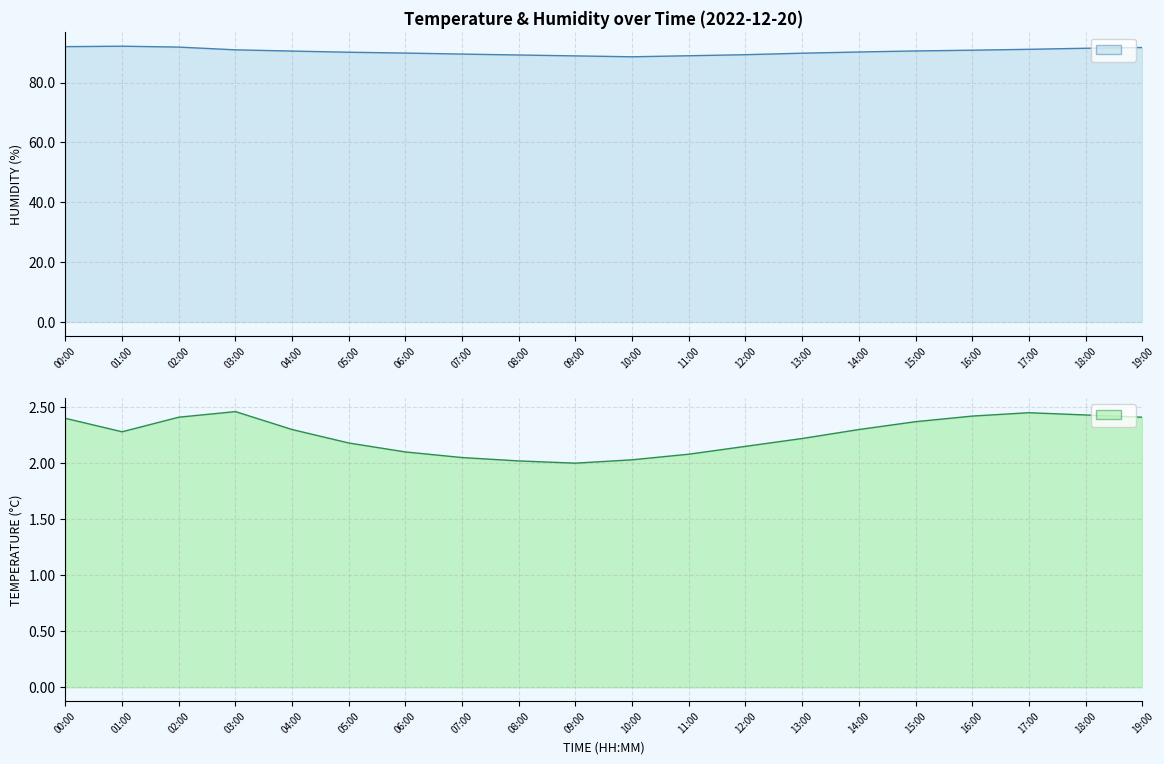

What is the label of the 9th point from the right?

11:00